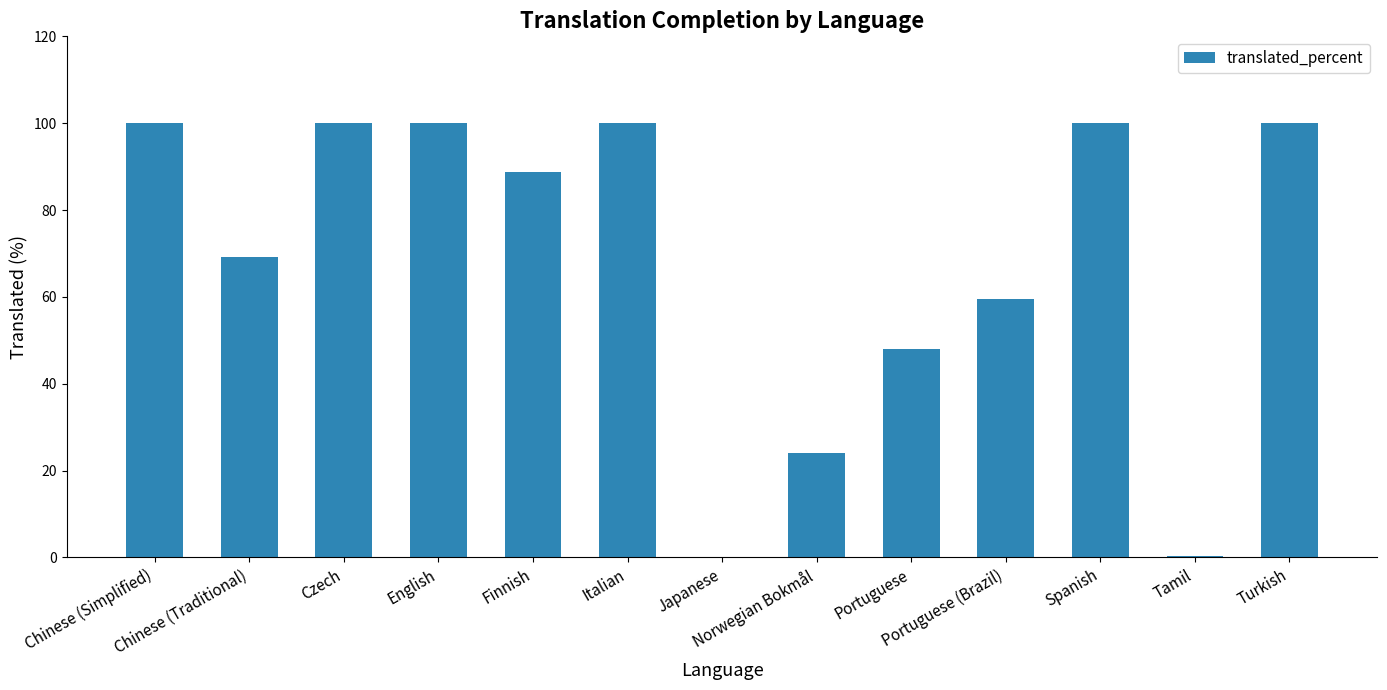

What is the greatest value displayed?

100.0